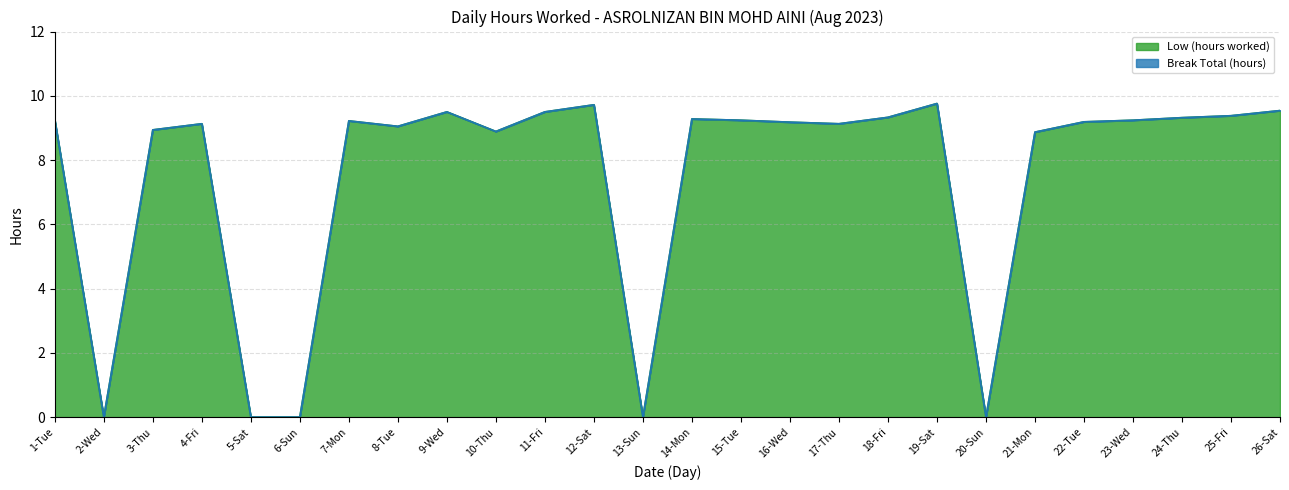

What is the change in value from 19-Sat to 23-Wed?

-0.5